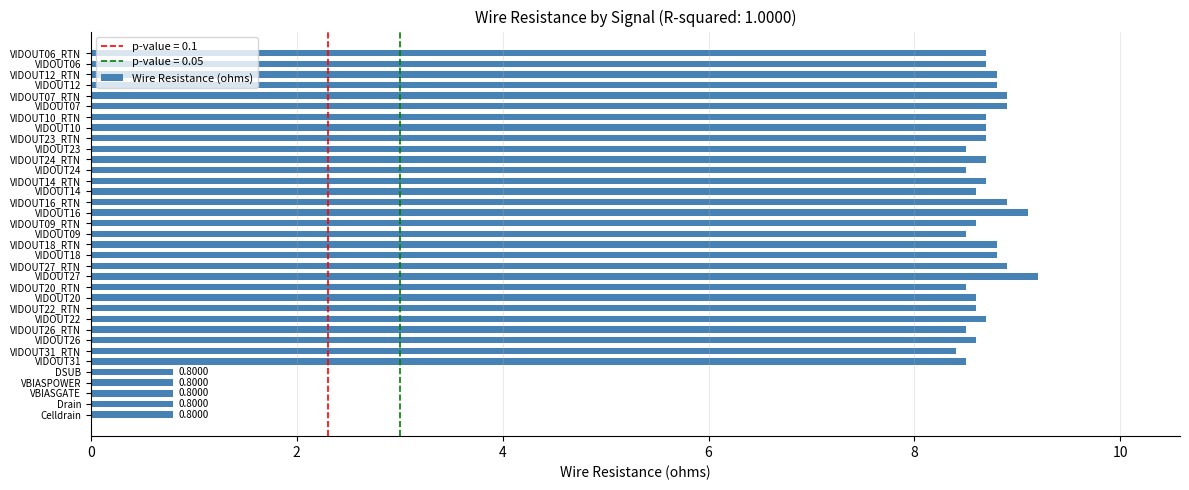

What is the greatest value displayed?

9.2